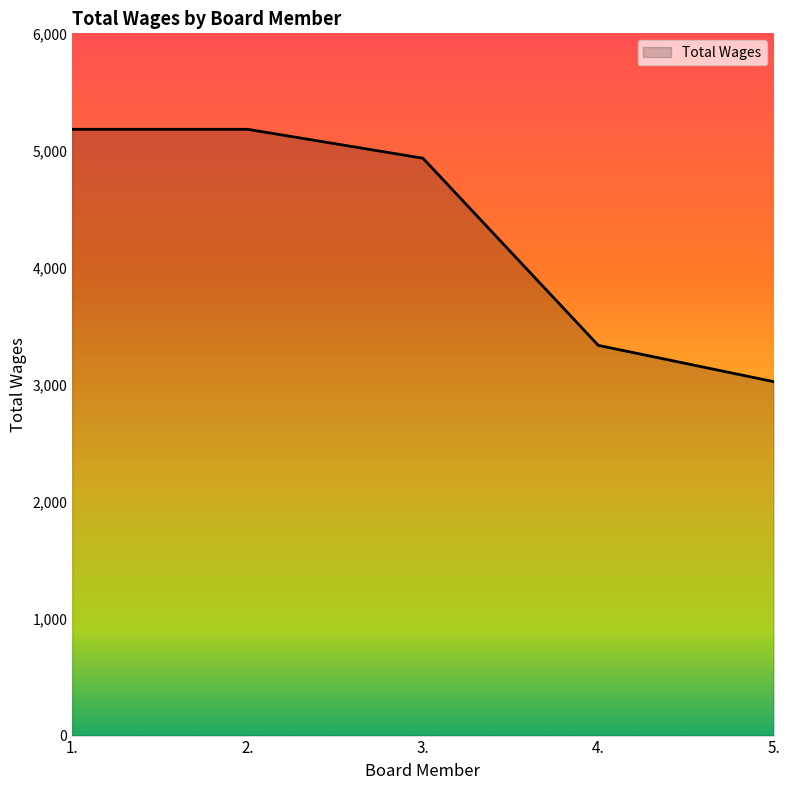

How many categories are shown in the chart?

5